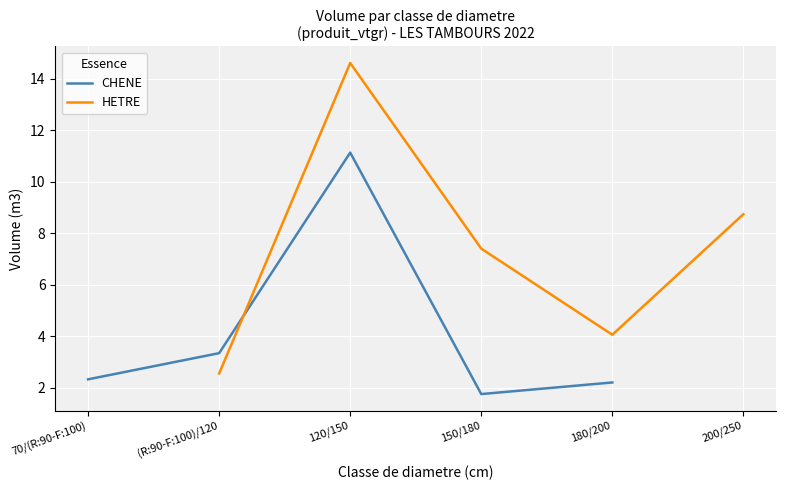

How many intersections are there between HETRE and CHENE?

1